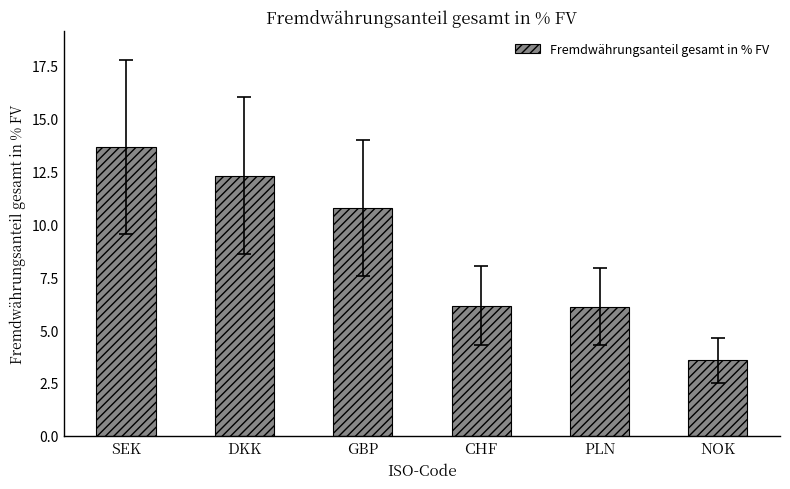

True or false: the data shows 2.8 at CHF.

False